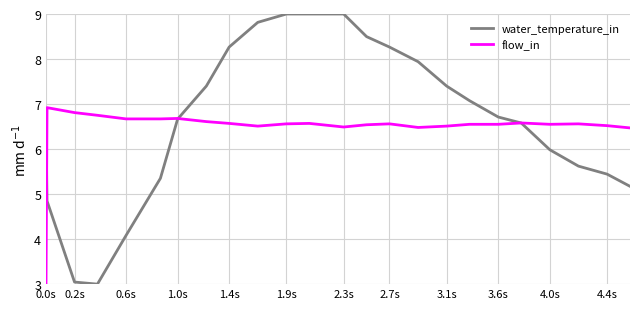

Which series has the largest range (max minus min)?

water_temperature_in